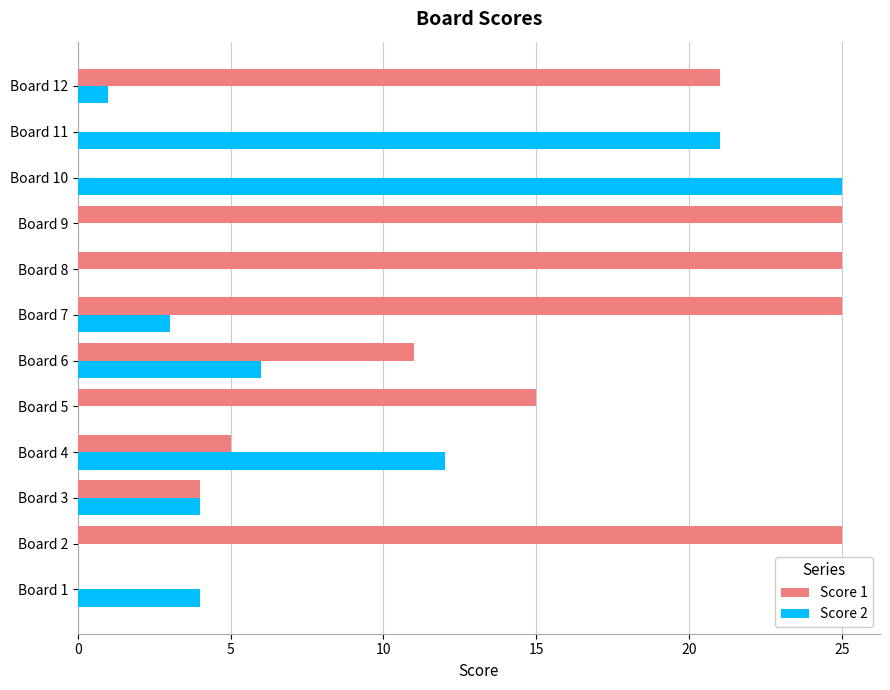

Between Board 3 and Board 7, which series saw the biggest shift?

Score 1